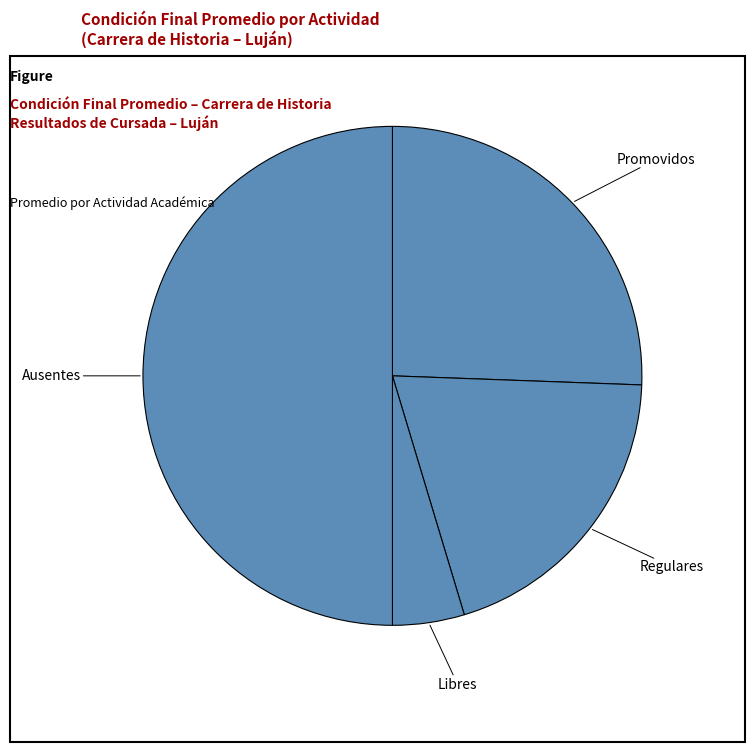

Is it true that Promovidos is 33% of the pie?

False